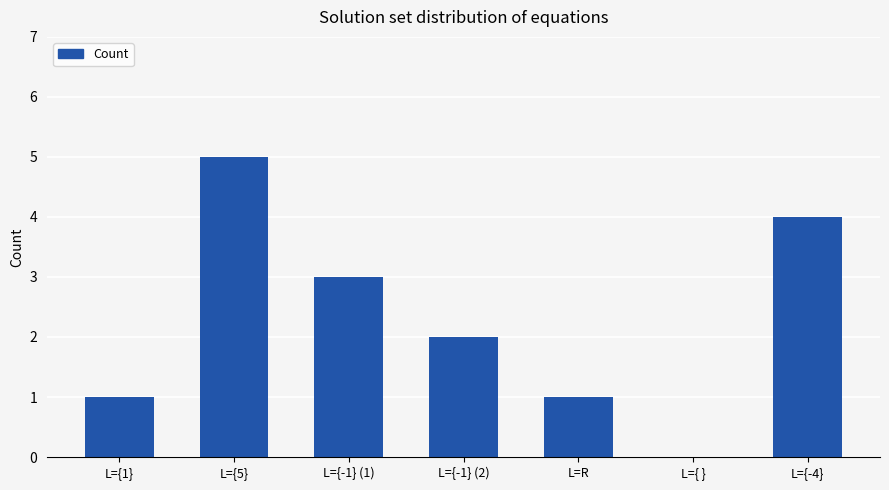

The value at L={1} is 0. True or false?

False